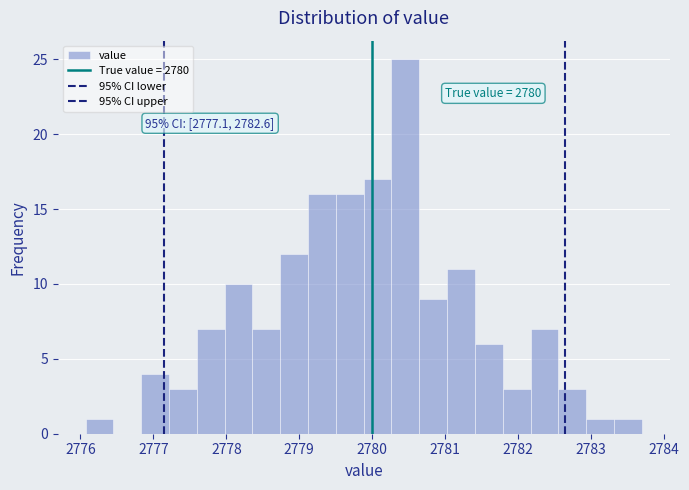

Around what value on the x-axis is the tallest bar? Give the approximate position of its centre, as read against the axis.

2780.5